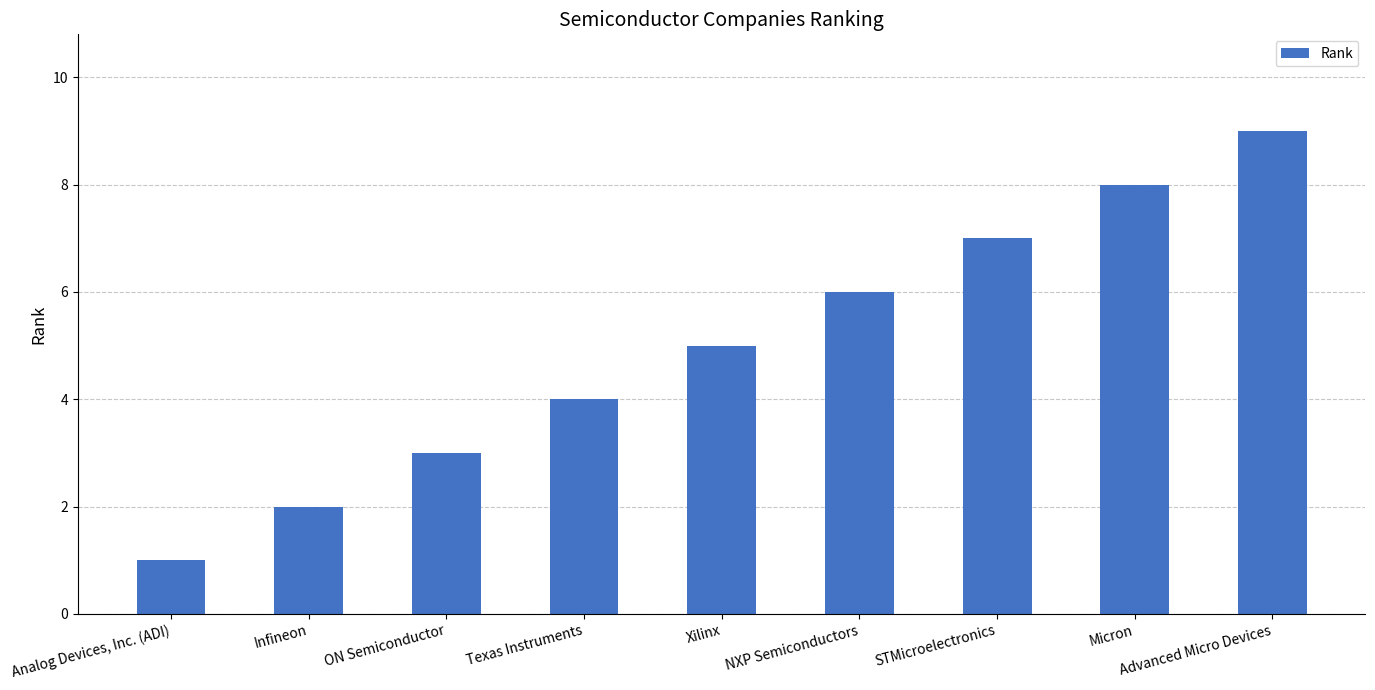

Which category has the highest value across all series?

Advanced Micro Devices